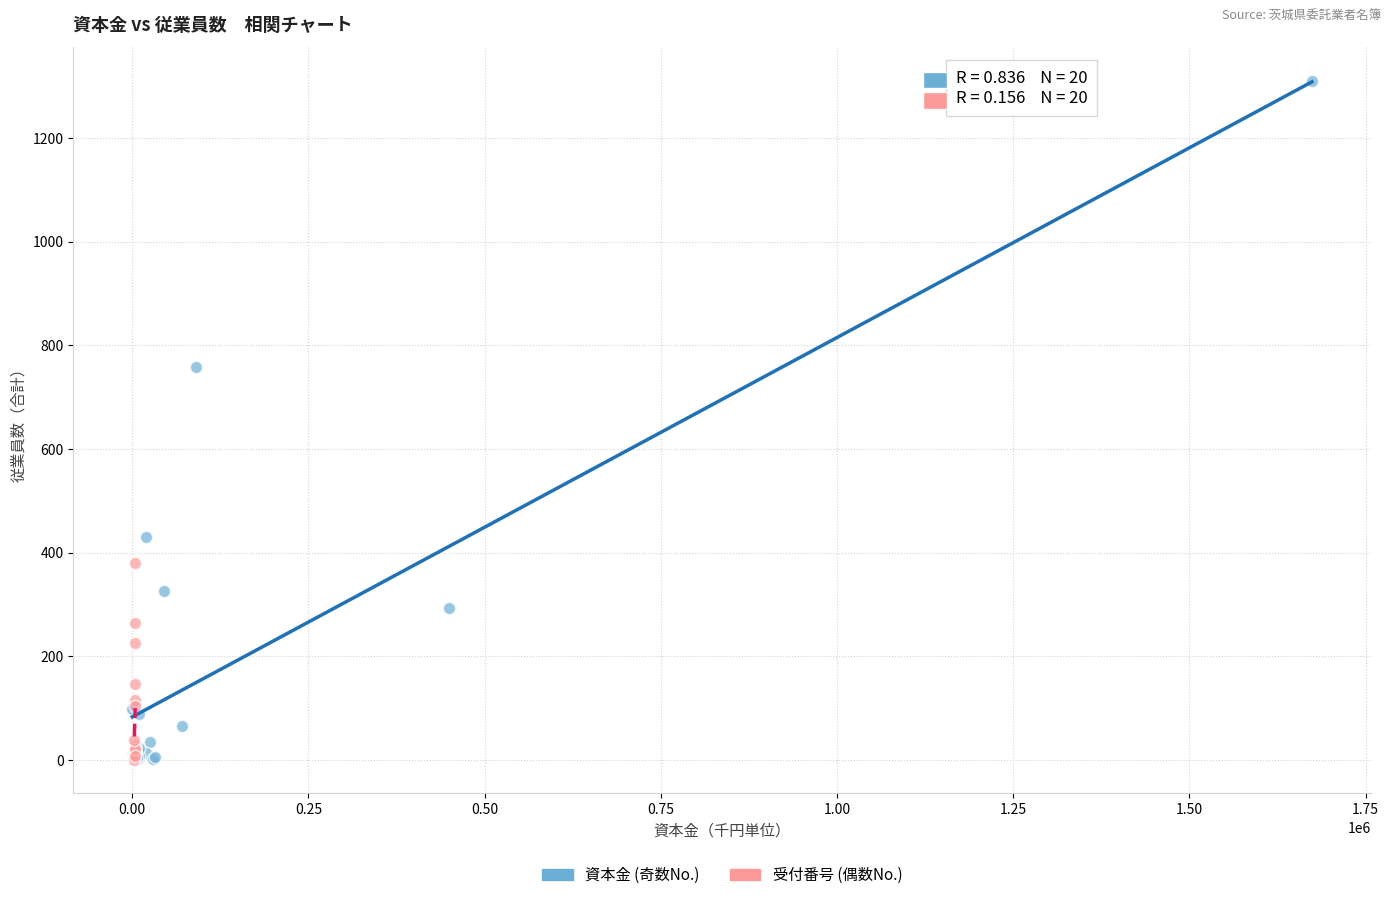

Which series contains the highest Y value?

資本金 (奇数No.)